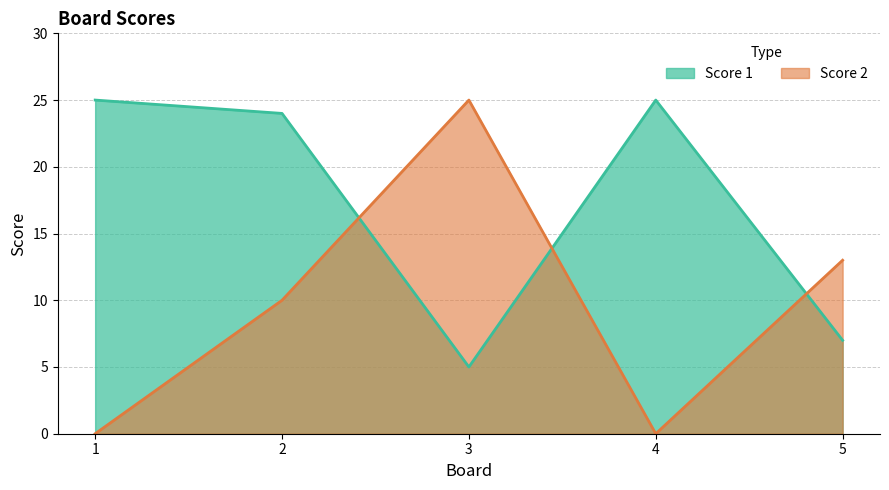

How many categories are shown in the chart?

5